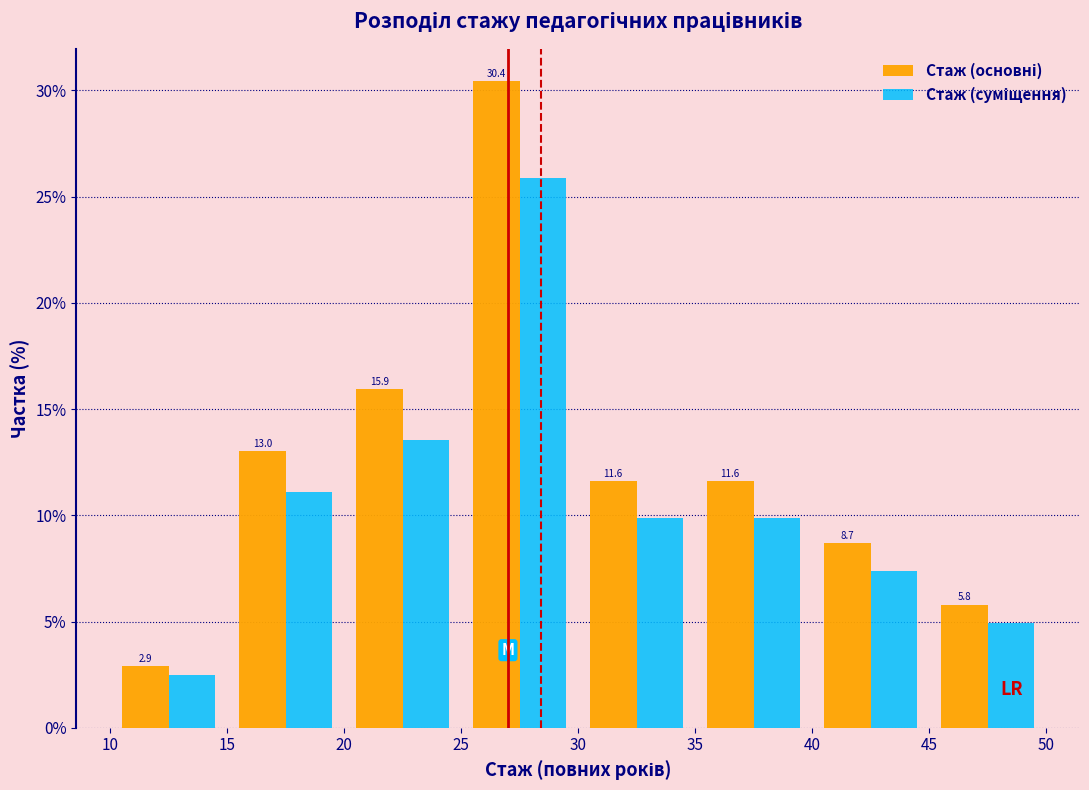

In the Стаж (суміщення) series, which range on the x-axis has the tallest bar?

25 to 30